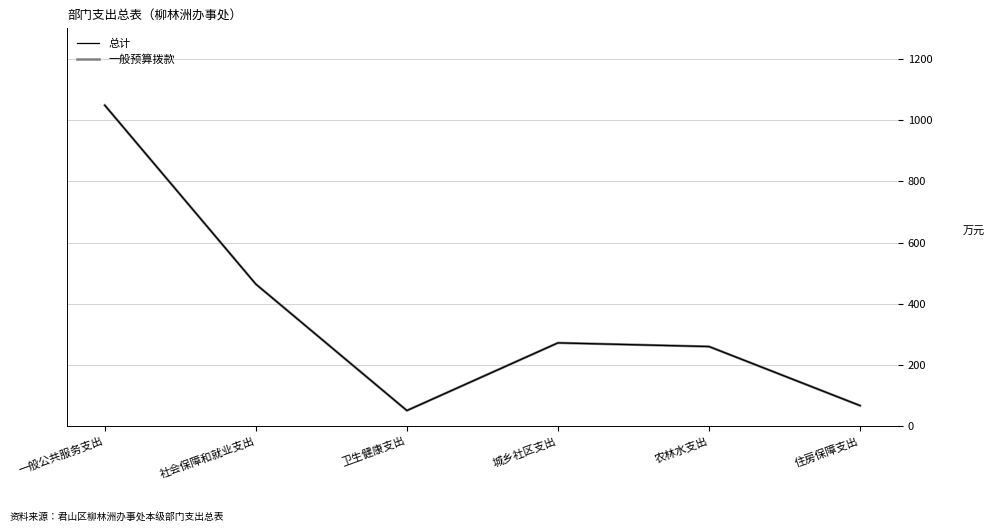

The value of 总计 at 一般公共服务支出 is 1048.6. True or false?

True